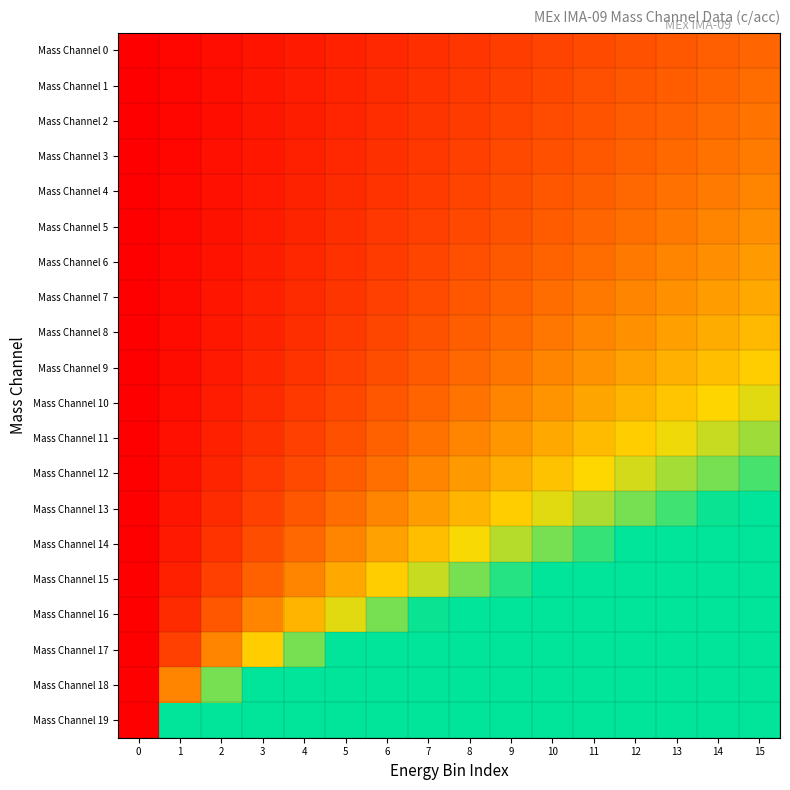

Reading left to right, extract all data points from this chart.

Mass Channel 0: 0=0.0	1=0.0	2=0.0	3=0.1	4=0.1	5=0.1	6=0.1	7=0.2	8=0.2	9=0.2	10=0.2	11=0.2	12=0.3	13=0.3	14=0.3	15=0.3
Mass Channel 1: 0=0.0	1=0.0	2=0.0	3=0.1	4=0.1	5=0.1	6=0.1	7=0.2	8=0.2	9=0.2	10=0.2	11=0.3	12=0.3	13=0.3	14=0.3	15=0.4
Mass Channel 2: 0=0.0	1=0.0	2=0.0	3=0.1	4=0.1	5=0.1	6=0.1	7=0.2	8=0.2	9=0.2	10=0.2	11=0.3	12=0.3	13=0.3	14=0.3	15=0.4
Mass Channel 3: 0=0.0	1=0.0	2=0.1	3=0.1	4=0.1	5=0.1	6=0.2	7=0.2	8=0.2	9=0.2	10=0.3	11=0.3	12=0.3	13=0.3	14=0.4	15=0.4
Mass Channel 4: 0=0.0	1=0.0	2=0.1	3=0.1	4=0.1	5=0.1	6=0.2	7=0.2	8=0.2	9=0.3	10=0.3	11=0.3	12=0.3	13=0.4	14=0.4	15=0.4
Mass Channel 5: 0=0.0	1=0.0	2=0.1	3=0.1	4=0.1	5=0.2	6=0.2	7=0.2	8=0.2	9=0.3	10=0.3	11=0.3	12=0.4	13=0.4	14=0.4	15=0.5
Mass Channel 6: 0=0.0	1=0.0	2=0.1	3=0.1	4=0.1	5=0.2	6=0.2	7=0.2	8=0.3	9=0.3	10=0.3	11=0.4	12=0.4	13=0.4	14=0.5	15=0.5
Mass Channel 7: 0=0.0	1=0.0	2=0.1	3=0.1	4=0.1	5=0.2	6=0.2	7=0.2	8=0.3	9=0.3	10=0.4	11=0.4	12=0.4	13=0.5	14=0.5	15=0.5
Mass Channel 8: 0=0.0	1=0.0	2=0.1	3=0.1	4=0.2	5=0.2	6=0.2	7=0.3	8=0.3	9=0.3	10=0.4	11=0.4	12=0.5	13=0.5	14=0.5	15=0.6
Mass Channel 9: 0=0.0	1=0.0	2=0.1	3=0.1	4=0.2	5=0.2	6=0.3	7=0.3	8=0.3	9=0.4	10=0.4	11=0.5	12=0.5	13=0.5	14=0.6	15=0.6
Mass Channel 10: 0=0.0	1=0.0	2=0.1	3=0.1	4=0.2	5=0.2	6=0.3	7=0.3	8=0.4	9=0.4	10=0.5	11=0.5	12=0.6	13=0.6	14=0.7	15=0.7
Mass Channel 11: 0=0.0	1=0.1	2=0.1	3=0.2	4=0.2	5=0.3	6=0.3	7=0.4	8=0.4	9=0.5	10=0.5	11=0.6	12=0.6	13=0.7	14=0.7	15=0.8
Mass Channel 12: 0=0.0	1=0.1	2=0.1	3=0.2	4=0.2	5=0.3	6=0.4	7=0.4	8=0.5	9=0.5	10=0.6	11=0.7	12=0.7	13=0.8	14=0.8	15=0.9
Mass Channel 13: 0=0.0	1=0.1	2=0.1	3=0.2	4=0.3	5=0.4	6=0.4	7=0.5	8=0.6	9=0.6	10=0.7	11=0.8	12=0.8	13=0.9	14=1.0	15=1.0
Mass Channel 14: 0=0.0	1=0.1	2=0.2	3=0.3	4=0.3	5=0.4	6=0.5	7=0.6	8=0.7	9=0.8	10=0.8	11=0.9	12=1.0	13=1.0	14=1.0	15=1.0
Mass Channel 15: 0=0.0	1=0.1	2=0.2	3=0.3	4=0.4	5=0.5	6=0.6	7=0.7	8=0.8	9=0.9	10=1.0	11=1.0	12=1.0	13=1.0	14=1.0	15=1.0
Mass Channel 16: 0=0.0	1=0.1	2=0.3	3=0.4	4=0.6	5=0.7	6=0.8	7=1.0	8=1.0	9=1.0	10=1.0	11=1.0	12=1.0	13=1.0	14=1.0	15=1.0
Mass Channel 17: 0=0.0	1=0.2	2=0.4	3=0.6	4=0.8	5=1.0	6=1.0	7=1.0	8=1.0	9=1.0	10=1.0	11=1.0	12=1.0	13=1.0	14=1.0	15=1.0
Mass Channel 18: 0=0.0	1=0.4	2=0.8	3=1.0	4=1.0	5=1.0	6=1.0	7=1.0	8=1.0	9=1.0	10=1.0	11=1.0	12=1.0	13=1.0	14=1.0	15=1.0
Mass Channel 19: 0=0.0	1=1.0	2=1.0	3=1.0	4=1.0	5=1.0	6=1.0	7=1.0	8=1.0	9=1.0	10=1.0	11=1.0	12=1.0	13=1.0	14=1.0	15=1.0